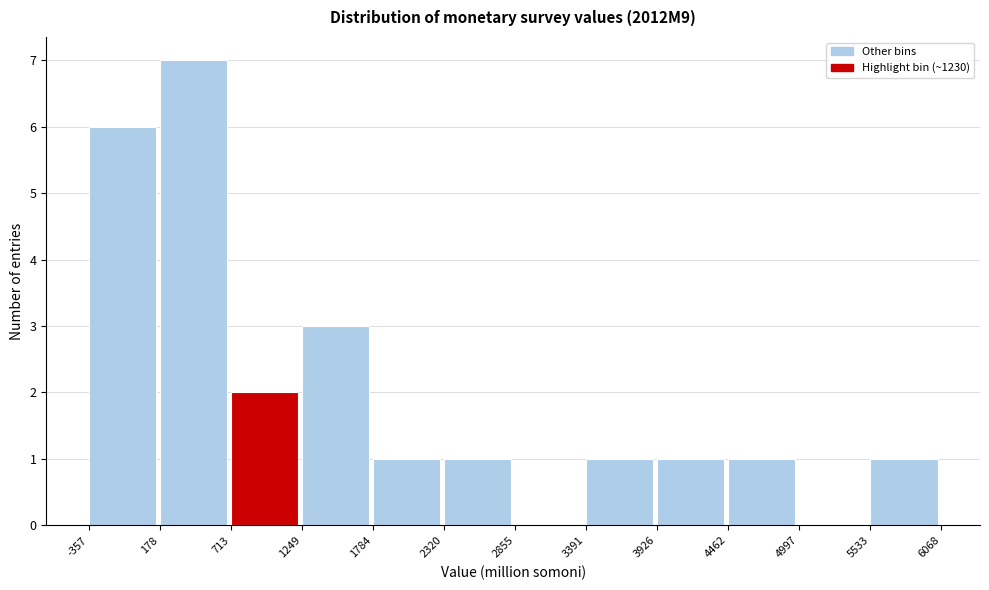

Over which range of the x-axis is the bar tallest?

178 to 713